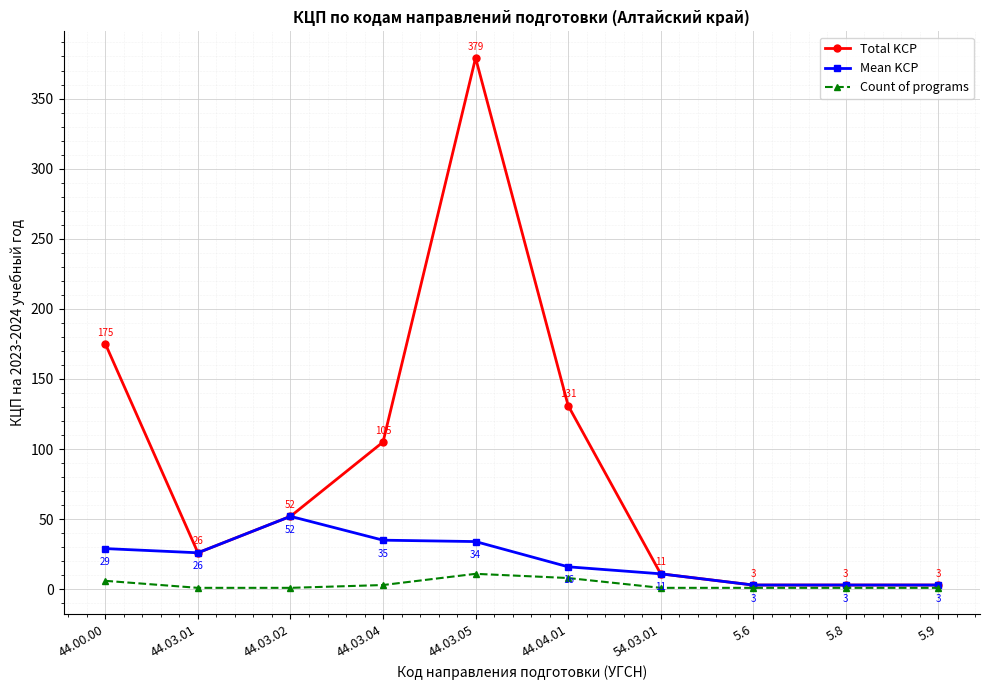

What is the total value across all series at 44.03.04?

143